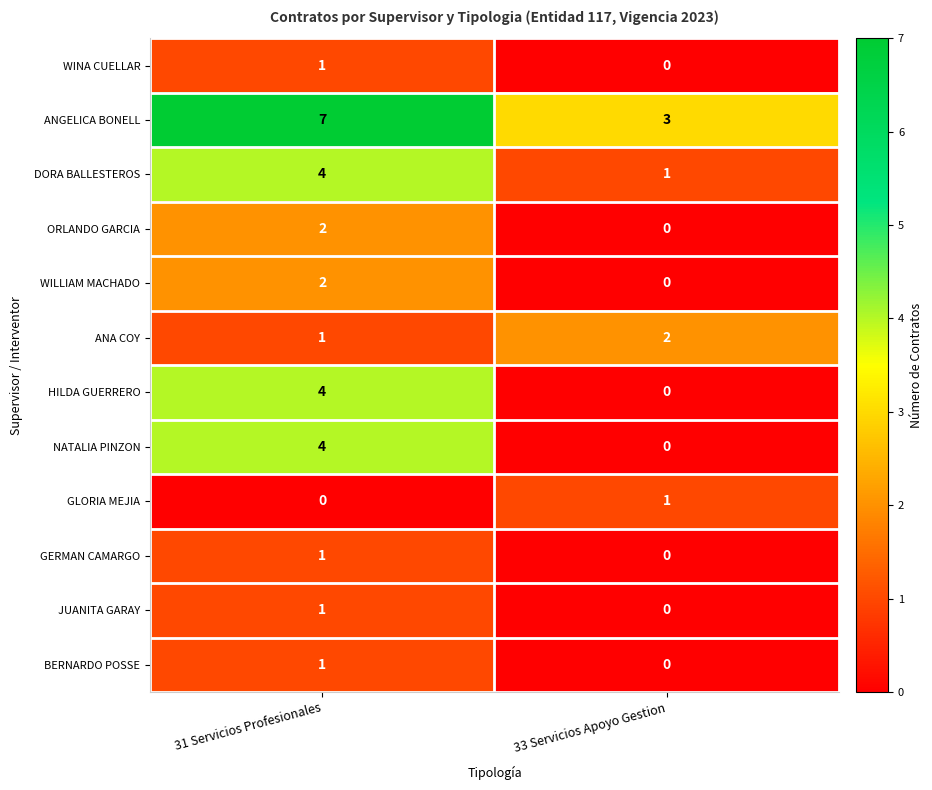

At which category is the sum across all series the highest?

31 Servicios Profesionales